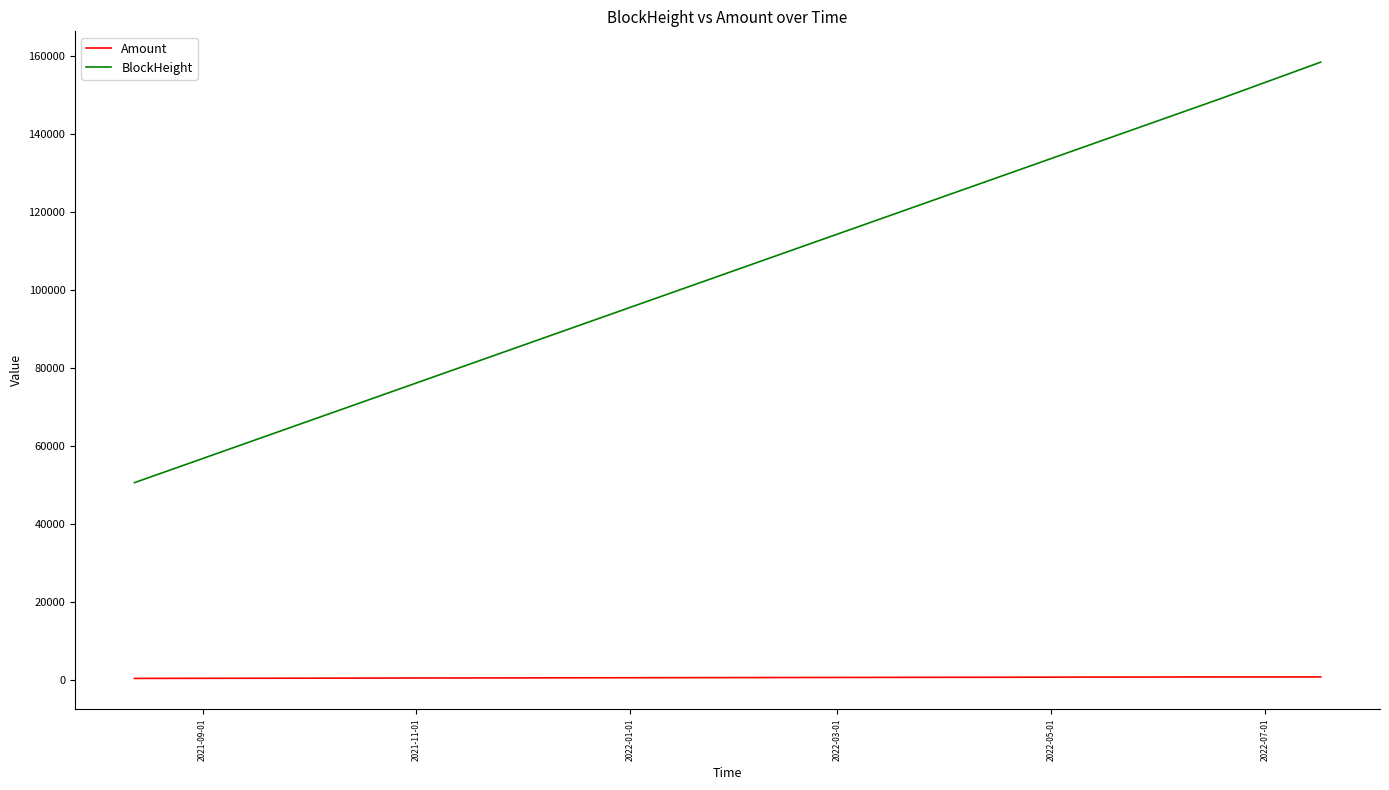

What is the greatest value displayed?

158492.0